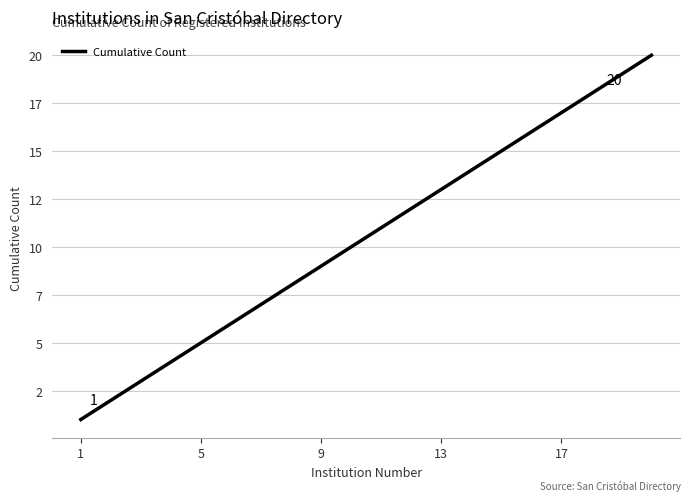

Does the chart have visible grid lines?

Yes